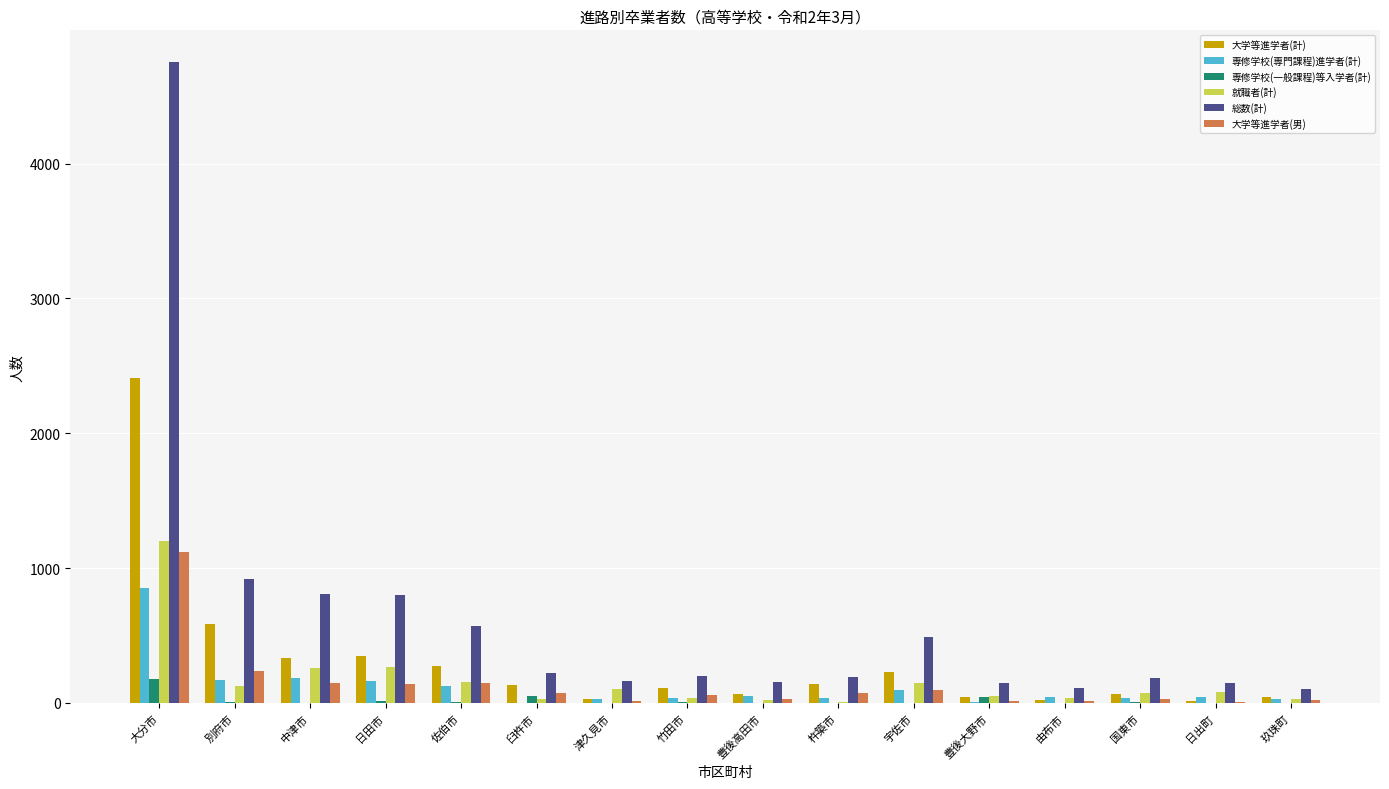

At which label is 専修学校(専門課程)進学者(計) closest to 428?

中津市